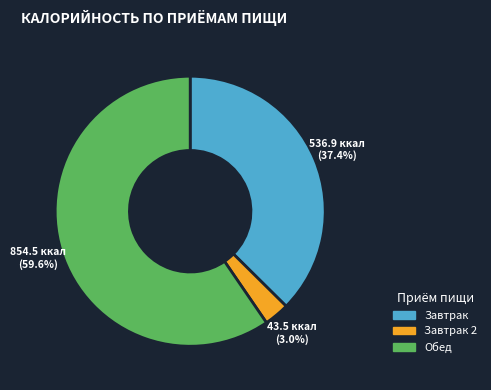

Does any single category account for the majority?

Yes